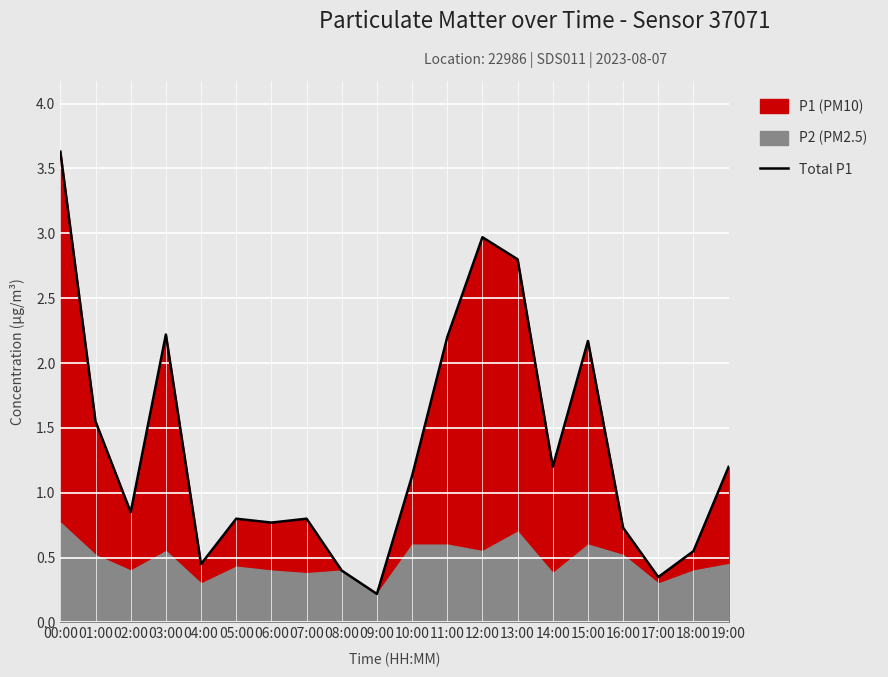

How many lines are shown in the chart?

1